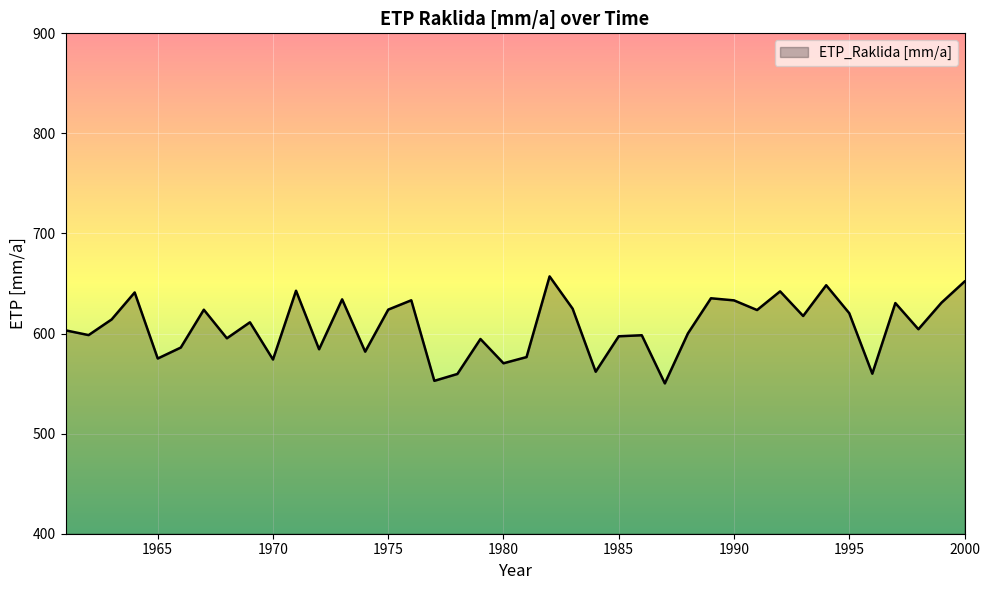

What is the difference between the maximum and minimum values?

106.9